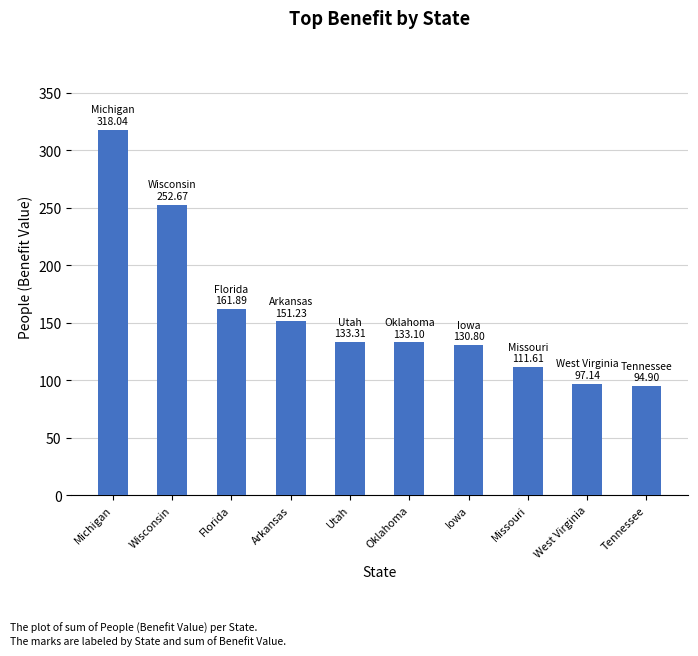

What is the difference between the values at Florida and Missouri?

50.3